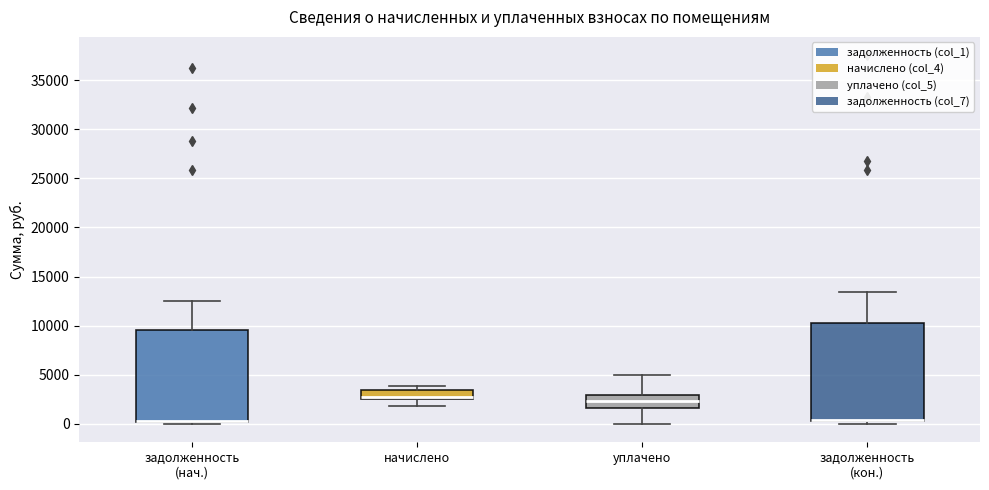

Reading left to right, transcribe this box plot: for each box, give where its median line is, the range the box spans, and where its two whiskers end, as read against the y-axis. The values are not printed on the chart, so give them approximately, as read against the axis.

задолженность (нач.): median 500 (drawn on the box's lower edge), box 0 to 9500, whiskers 0 (just below the box's lower edge) to 12500
начислено: median 2500 (just above the box's lower edge), box 2500 to 3500, whiskers 2000 to 4000
уплачено: median 2500, box 1500 to 3000, whiskers 0 to 5000
задолженность (кон.): median 500 (drawn on the box's lower edge), box 500 to 10500, whiskers 0 to 13500